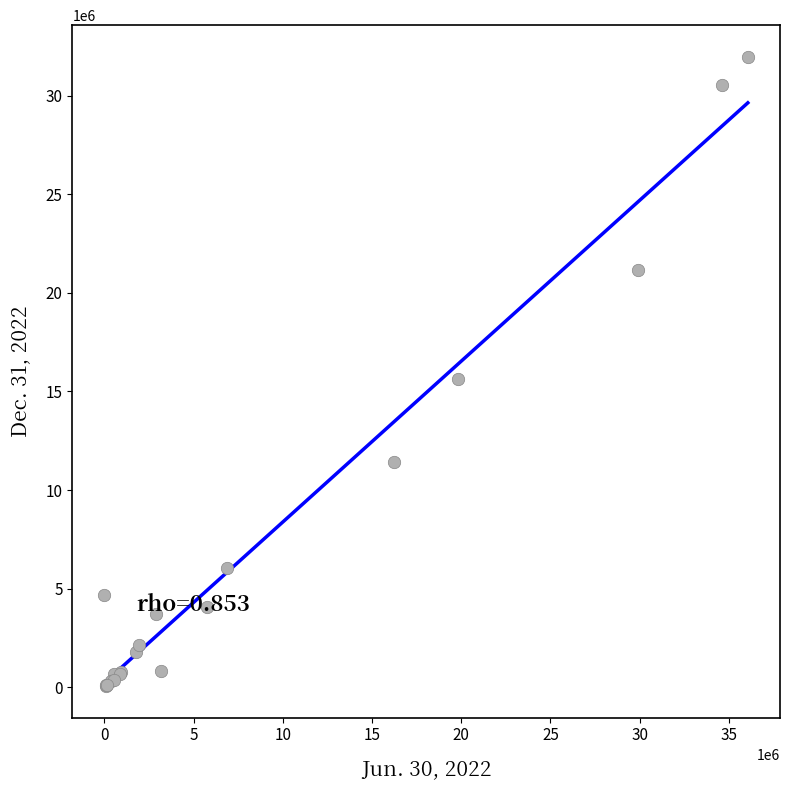

What Y value in the scatter plot is closest to 16016727?

15632952